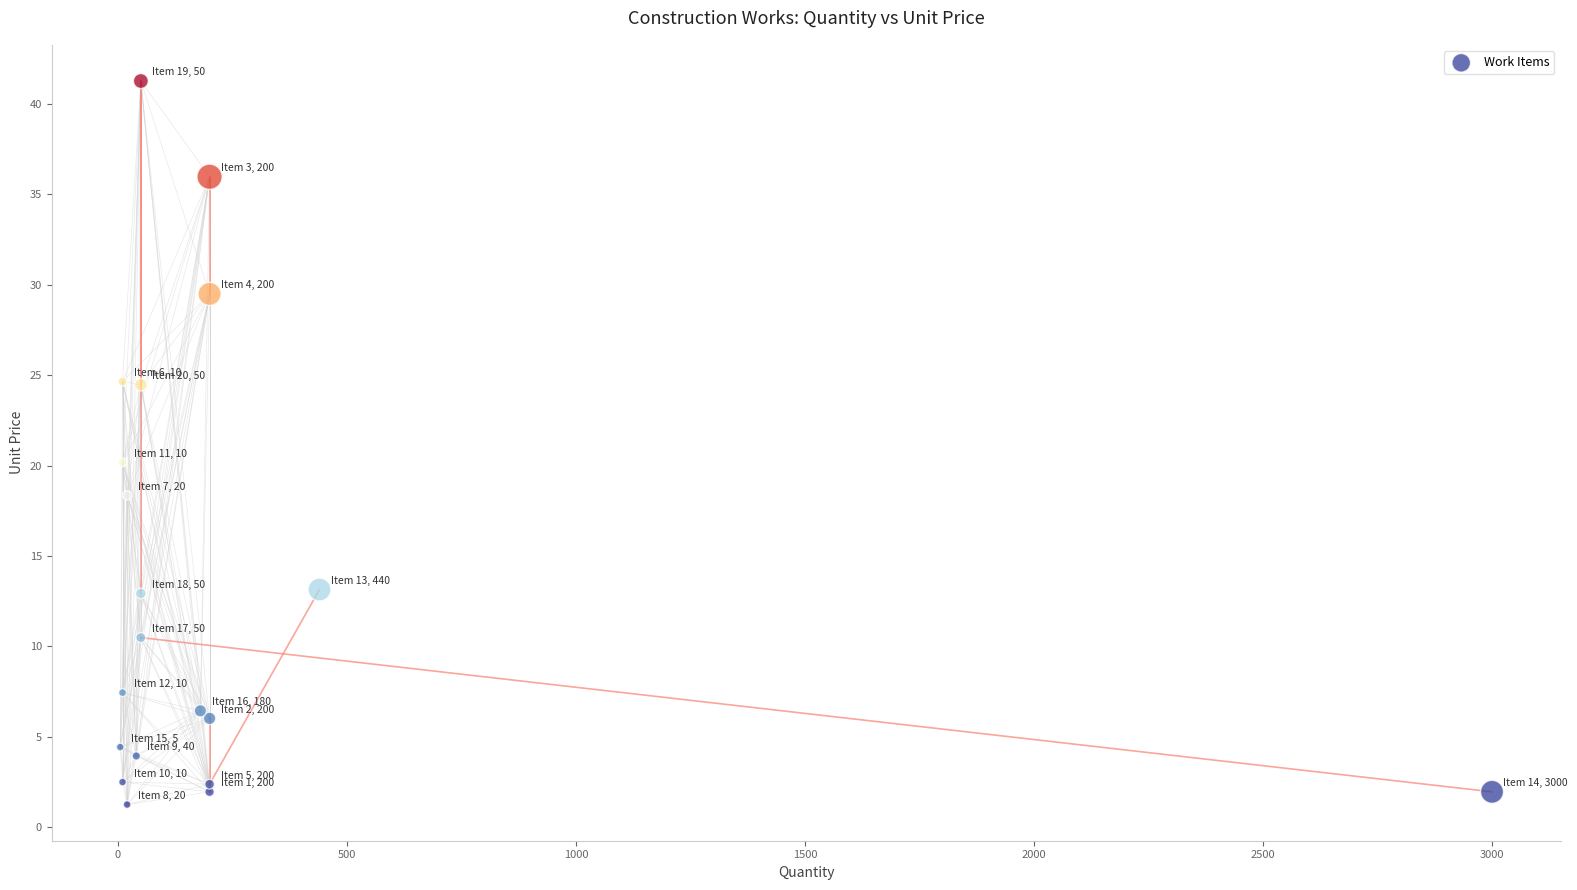

What Y value in the scatter plot is closest to 21?

20.2